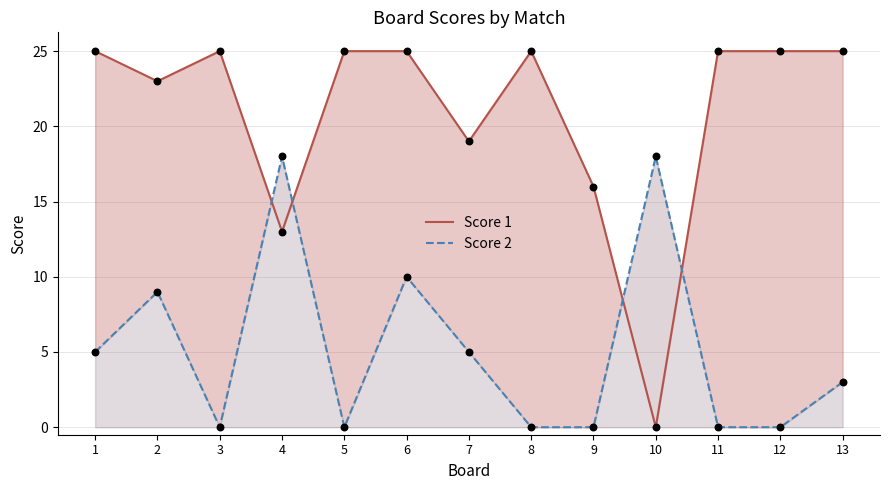

Which series has the largest total across all categories?

Score 1